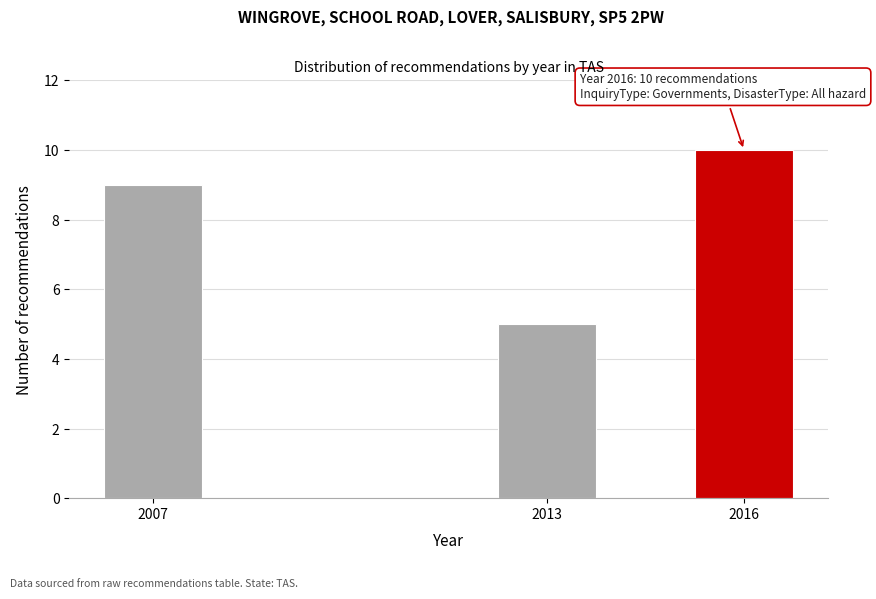

Reading left to right, extract all data points from this chart.

9	5	10